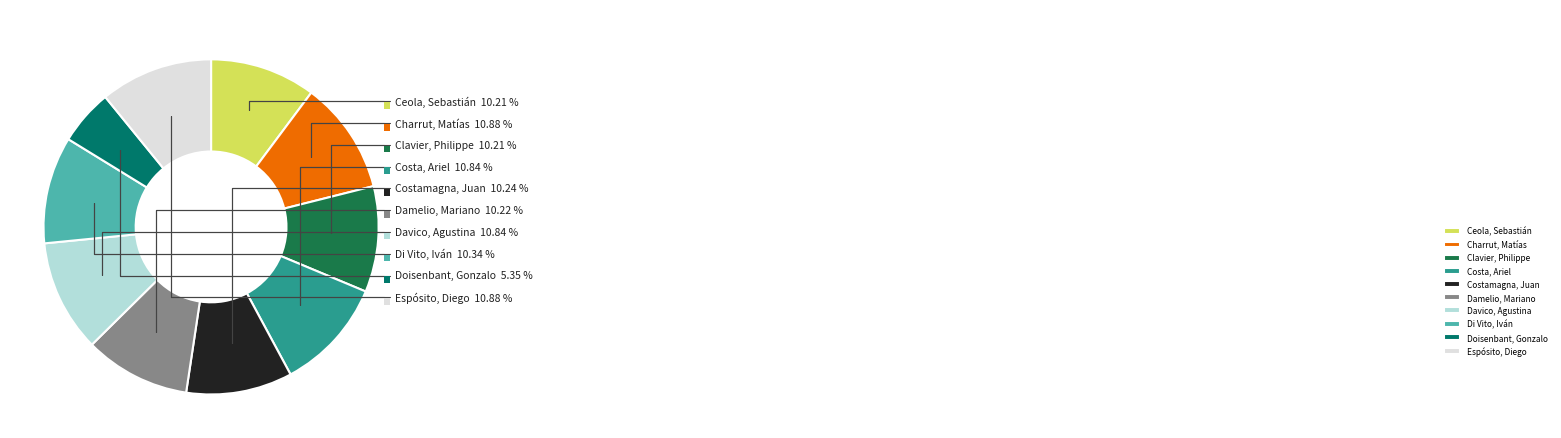

How many slices are in this pie chart?

10